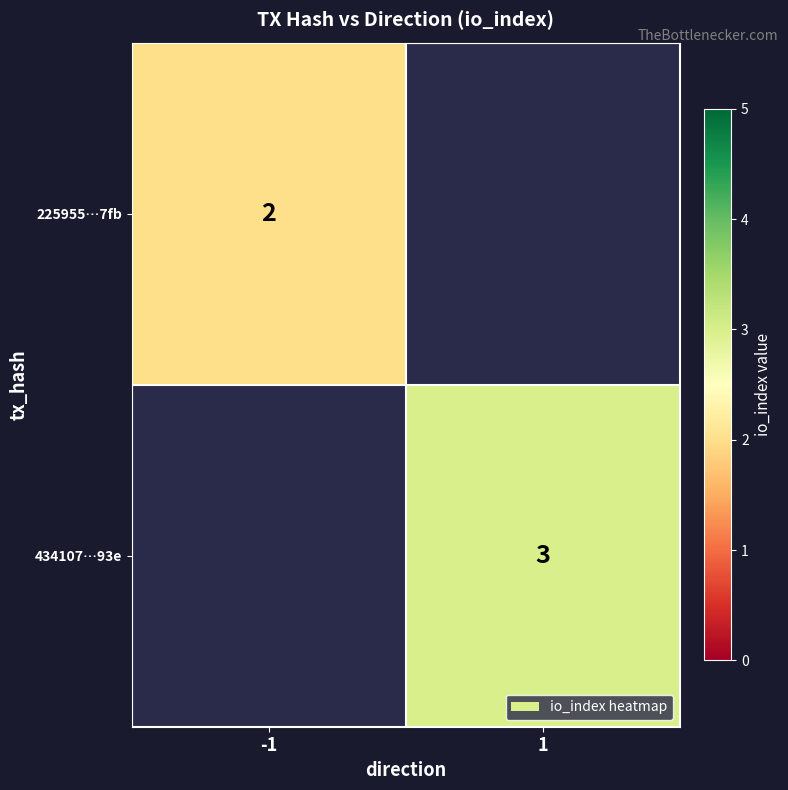

True or false: 434107…93e has a value of 1.0 at 1.

False